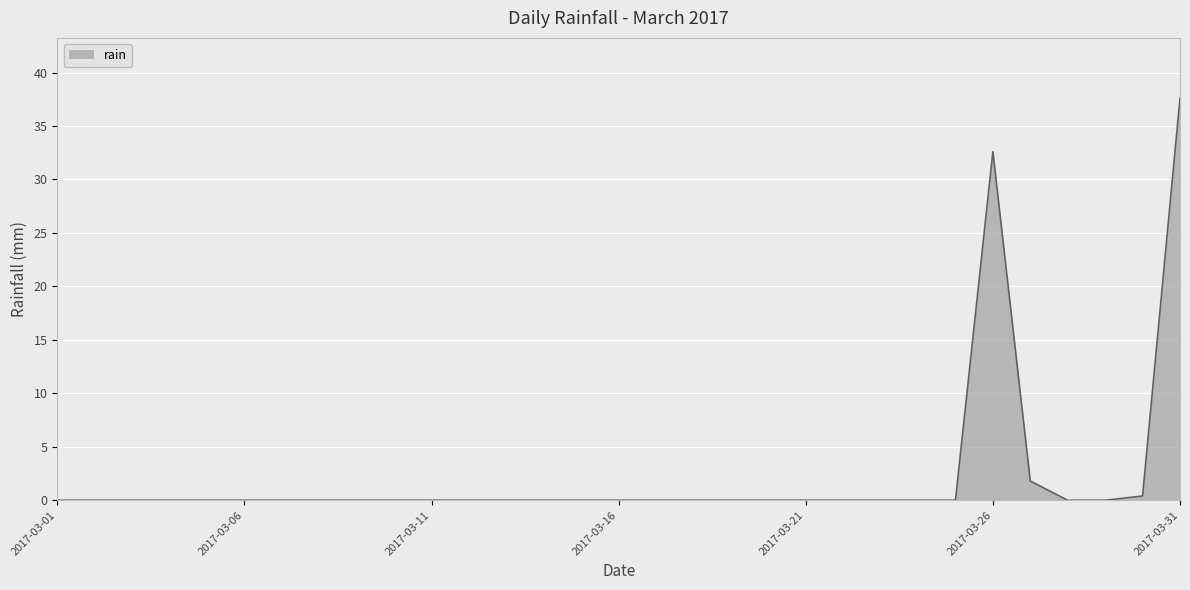

What is the greatest value displayed?

37.6